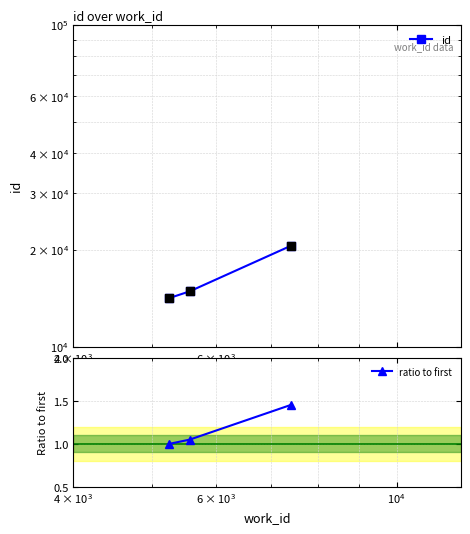

At how many categories does at least one series exceed 3451?

3